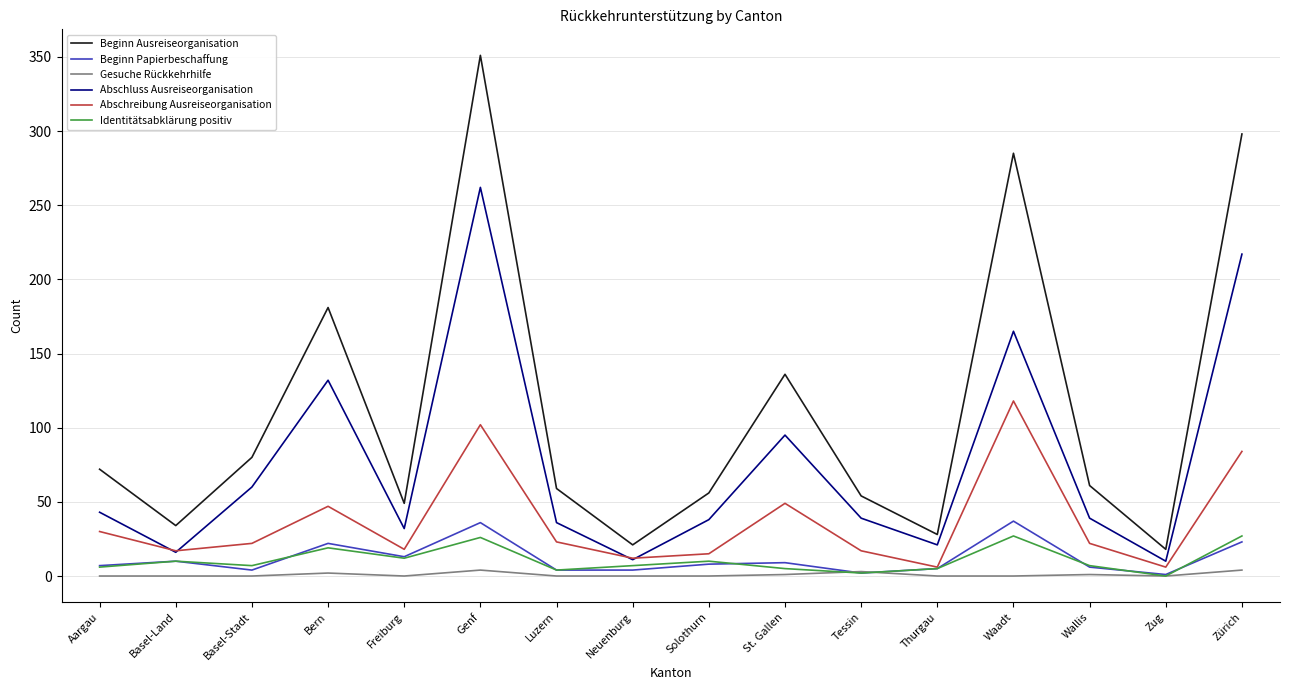

What is the difference between the maximum and minimum values in the Abschluss Ausreiseorganisation series?

252